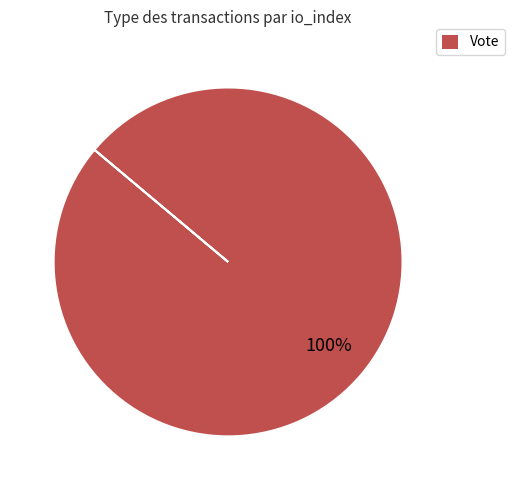

Is there any slice that represents more than half of the pie?

Yes